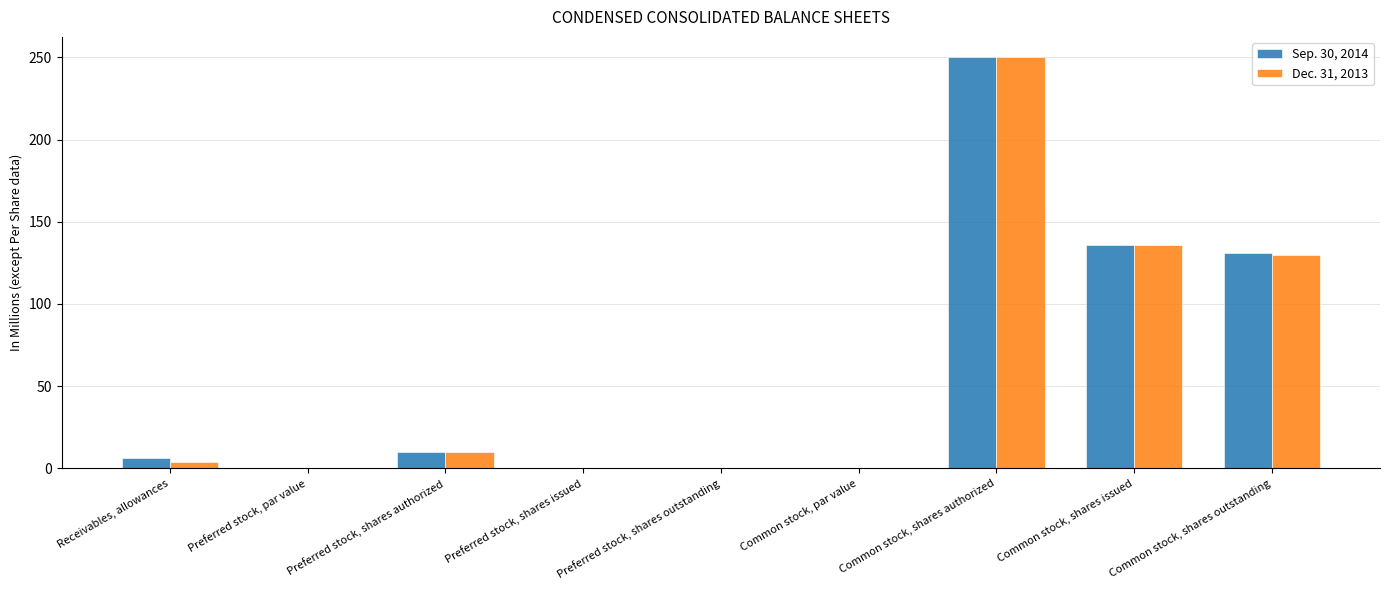

What are all the series names shown in the legend?

Sep. 30, 2014, Dec. 31, 2013